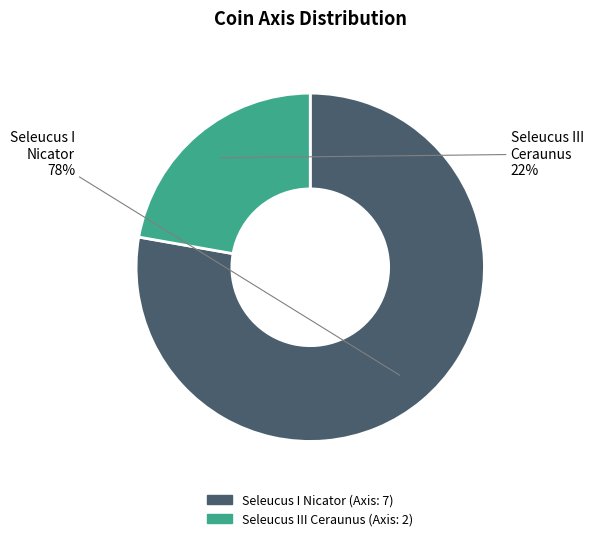

How many slices are in this pie chart?

2